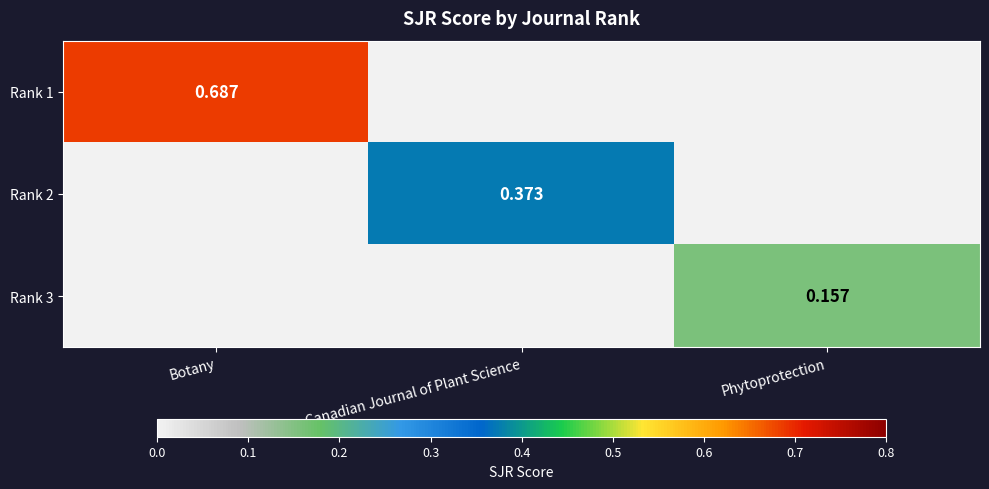

What is the spread (max minus min) of values at Botany?

0.7